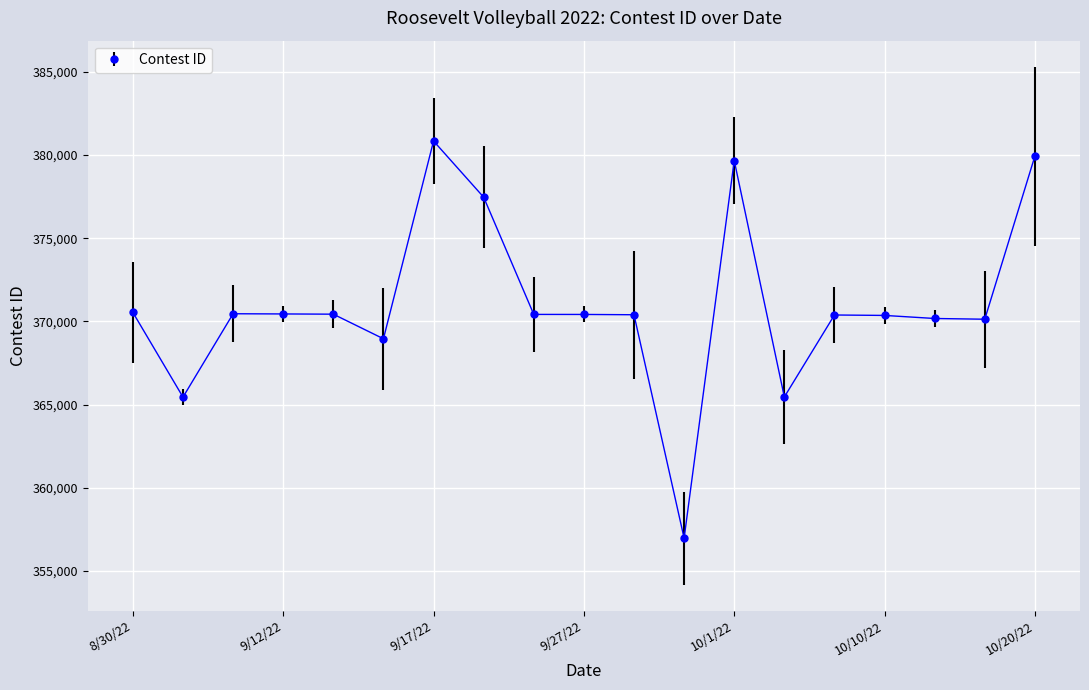

Count the number of data series in this chart.

1